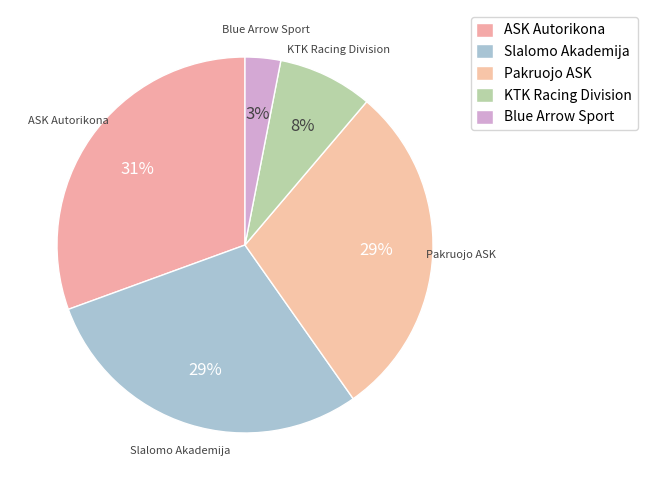

True or false: ASK Autorikona accounts for 31% of the total.

True